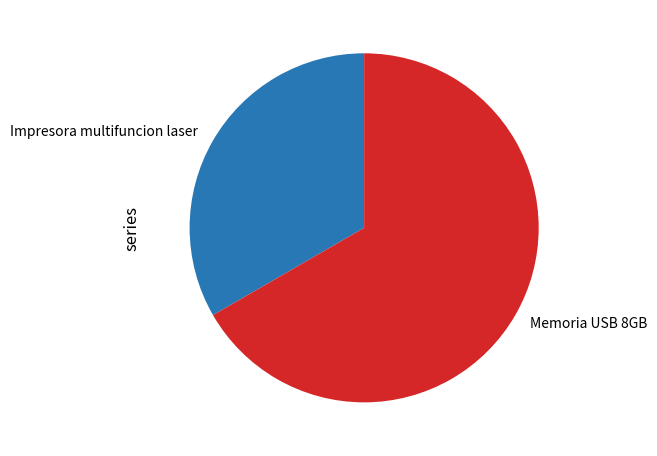

Count the number of slices in the pie.

2